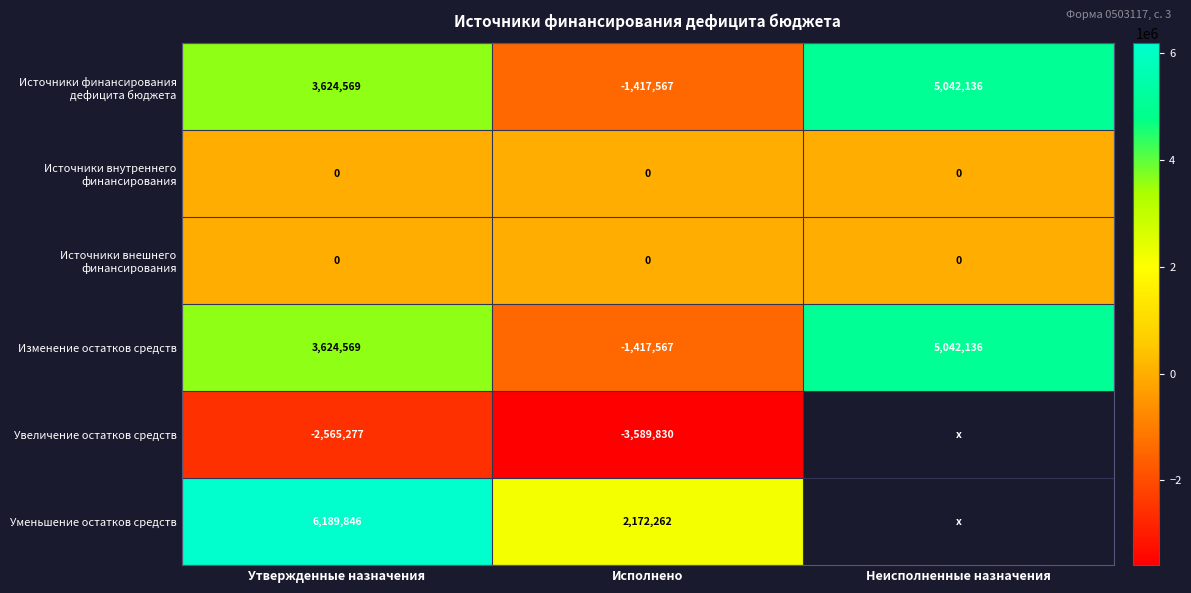

What is the total value across all series at Исполнено?

-4252702.0